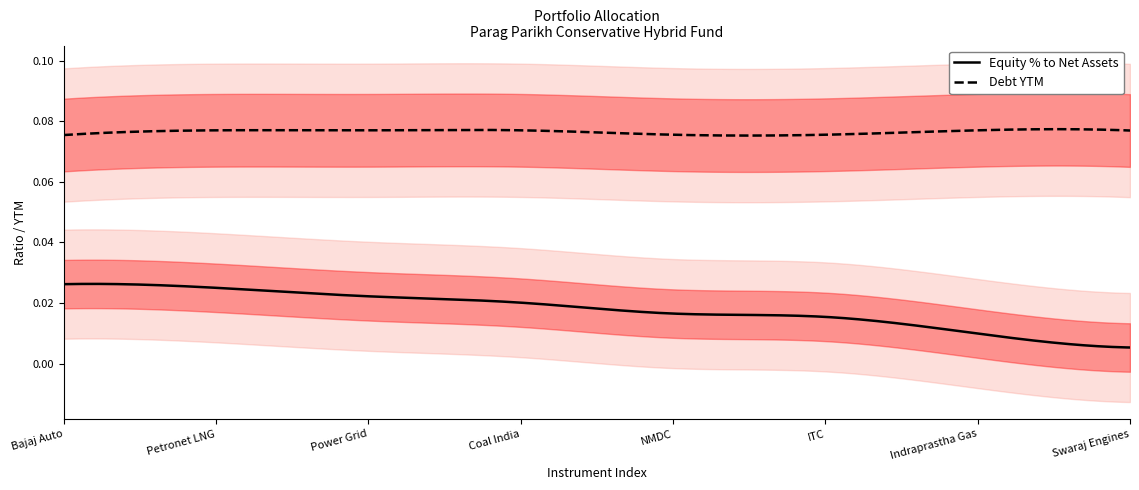

The value of Debt YTM at Coal India is 0.1. True or false?

True